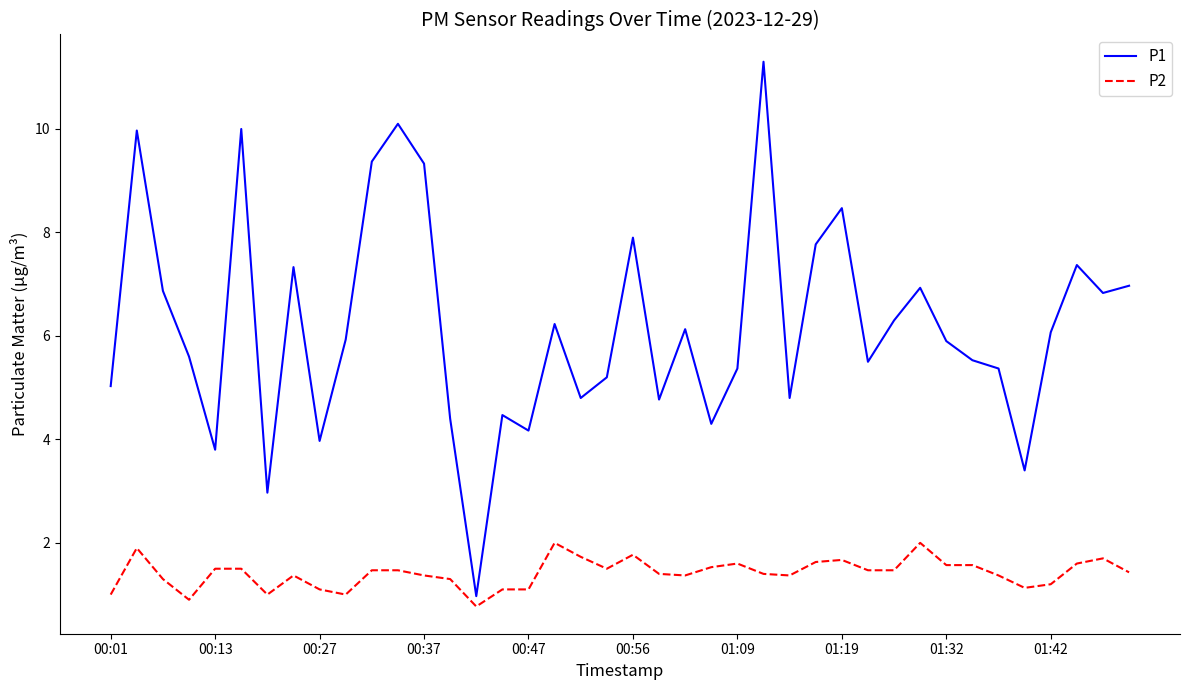

Rank the series by their maximum value, from highest to lowest.

P1, P2